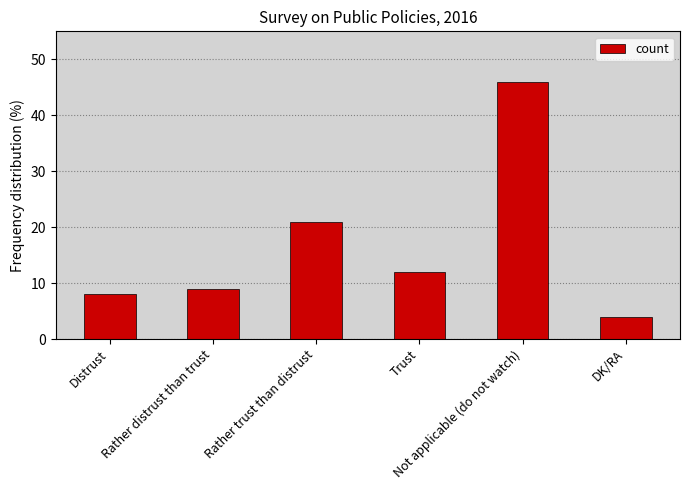

Which has a higher value, Trust or Rather distrust than trust?

Trust